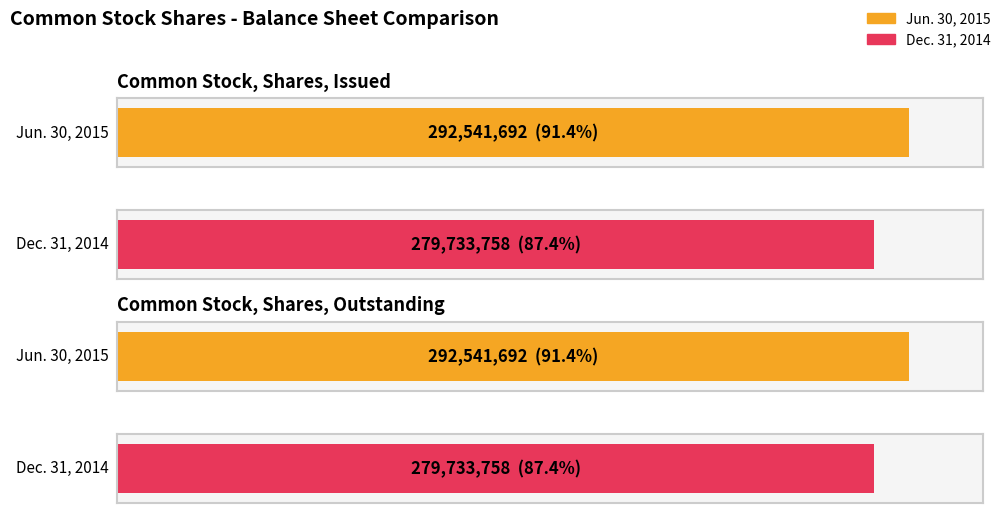

What is the sum of all Jun. 30, 2015 values?

585083384